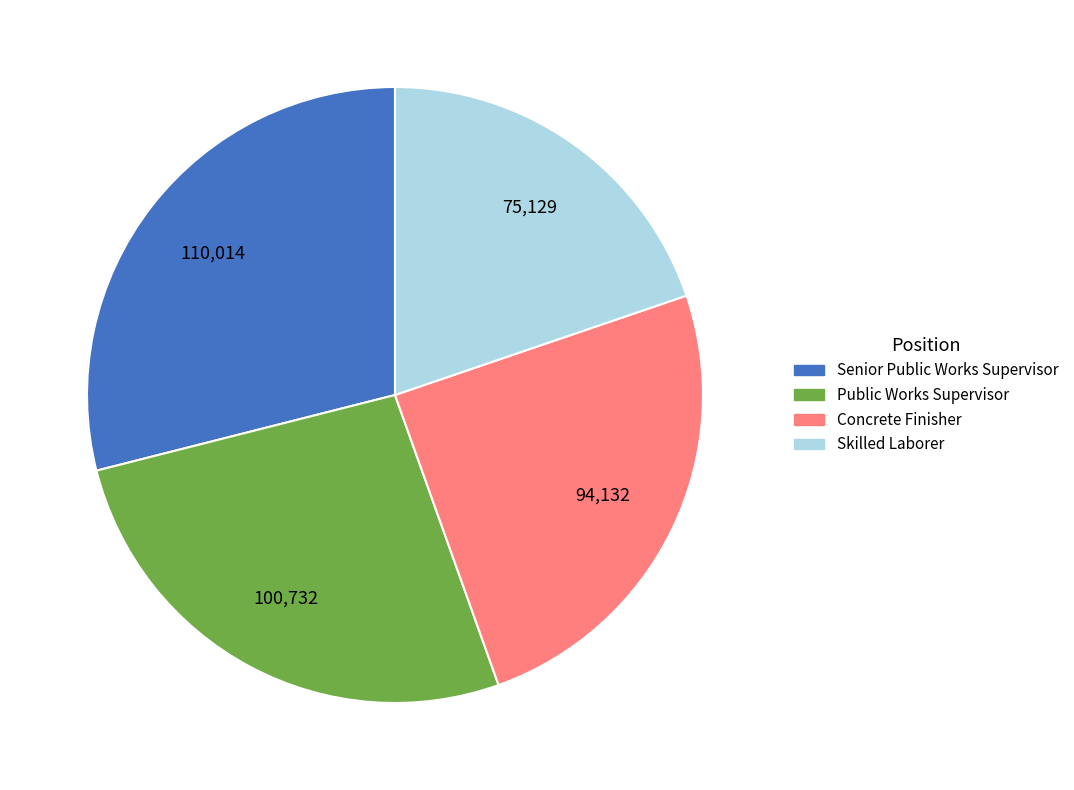

Which category has the smallest portion of the pie?

Skilled Laborer